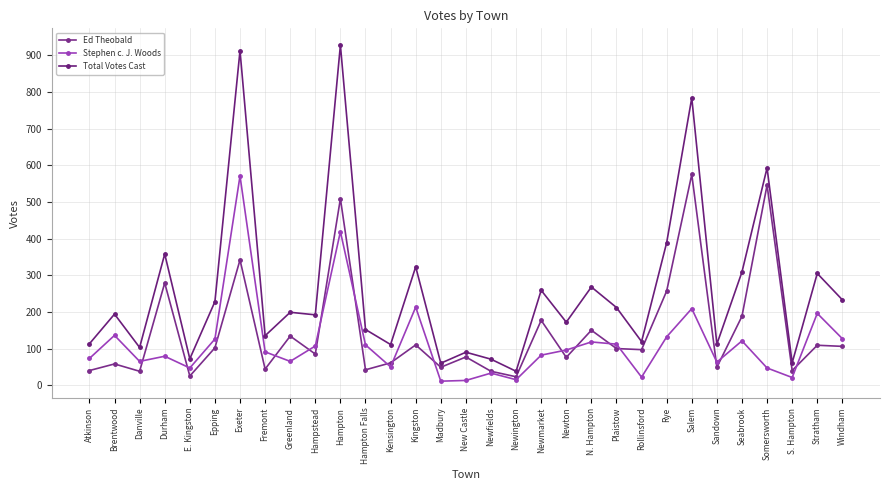

List the series in order of their overall mean, lowest first.

Stephen c. J. Woods, Ed Theobald, Total Votes Cast